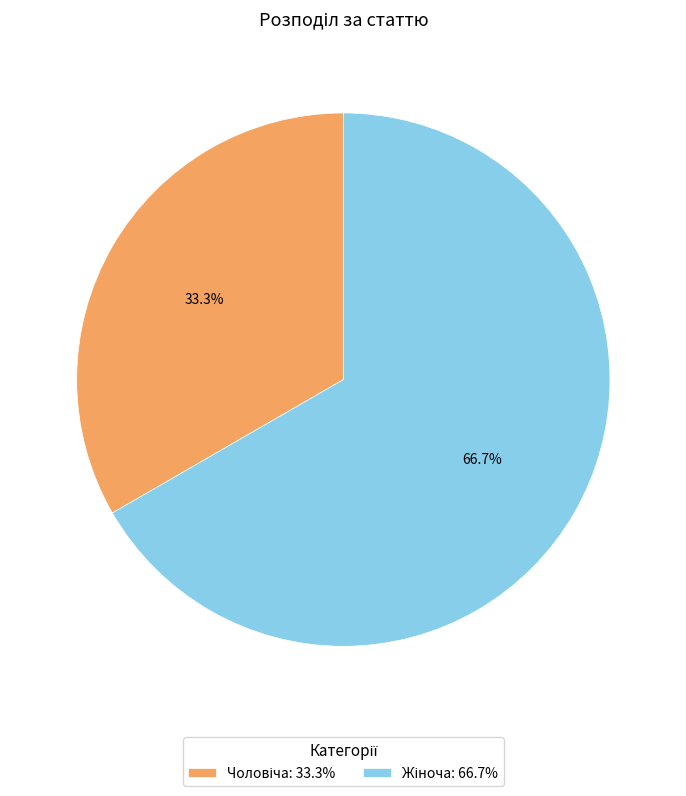

Is there a majority slice in this chart?

Yes